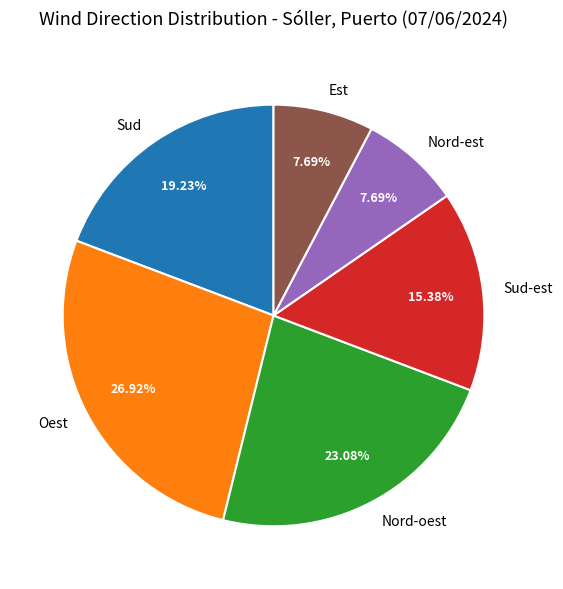

Between Oest and Est, which is larger?

Oest